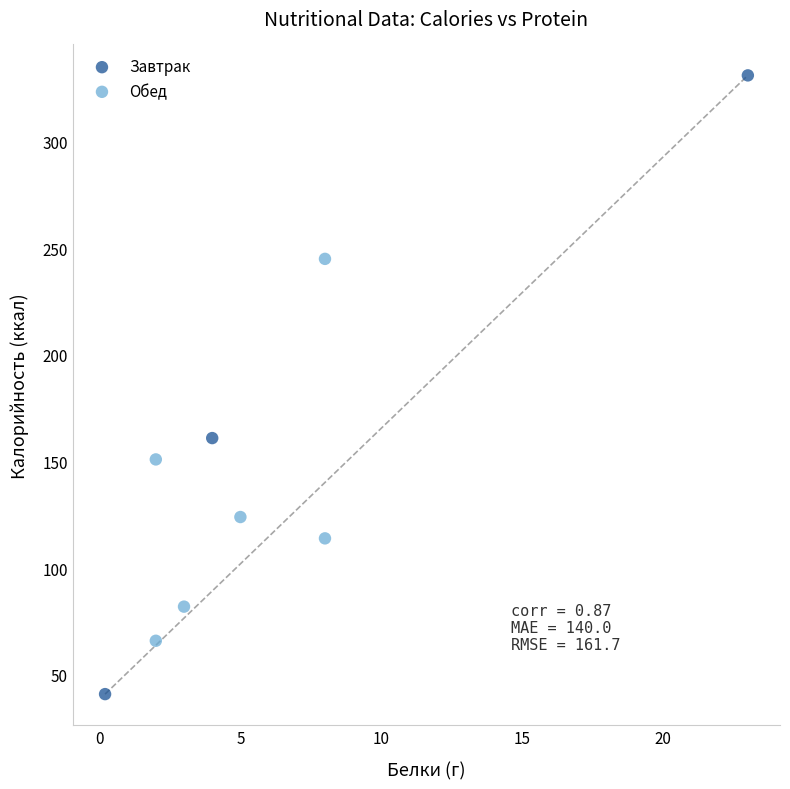

Which series contains the lowest Y value?

Завтрак